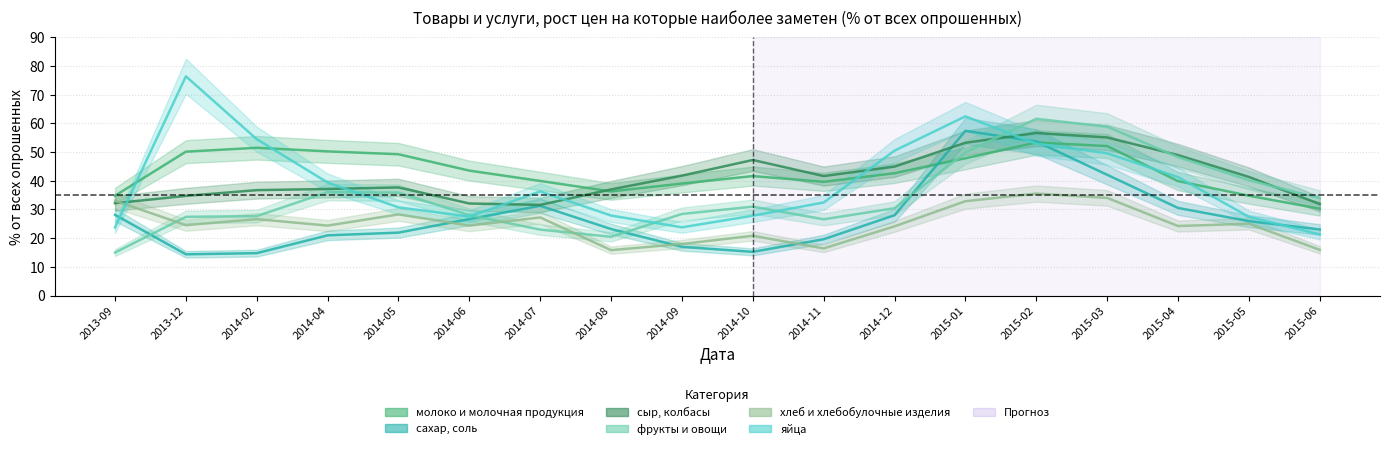

What is the spread (max minus min) of values at 2014-04?

29.3